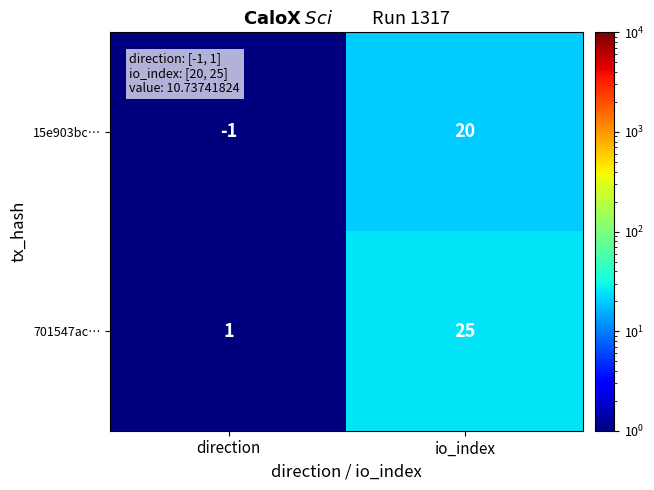

At which label is 701547ac… closest to 13?

direction